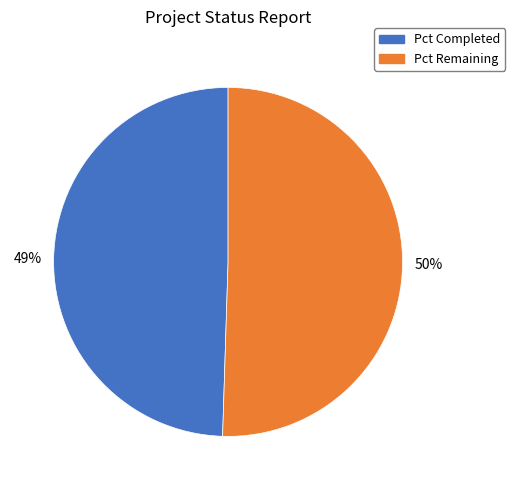

To the nearest percent, what portion does Pct Completed represent?

50%